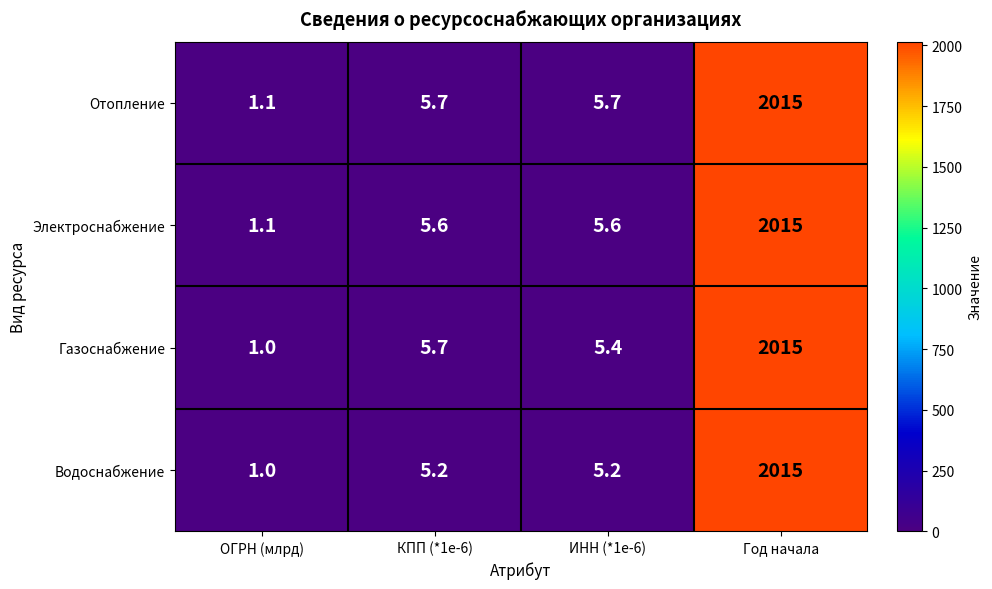

At which category is the sum across all series the highest?

Год начала